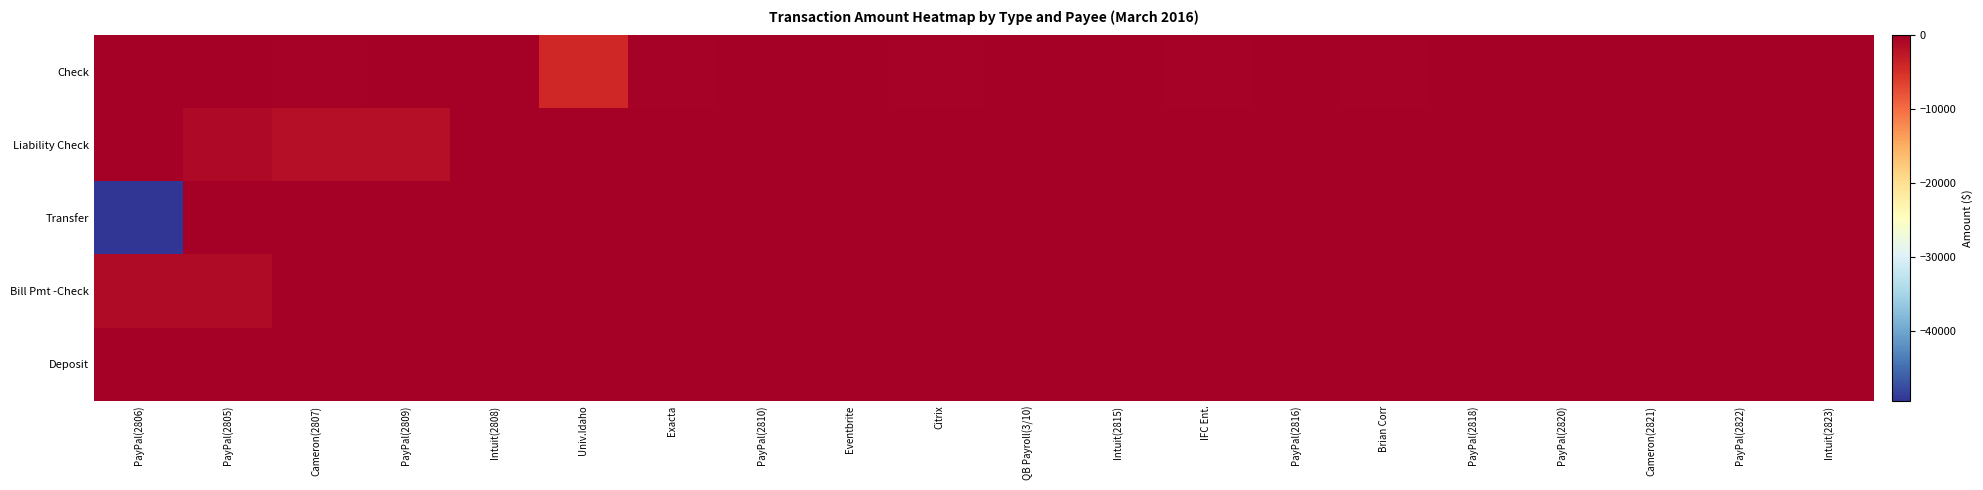

What is the total value across all series at PayPal(2818)?

-9.0